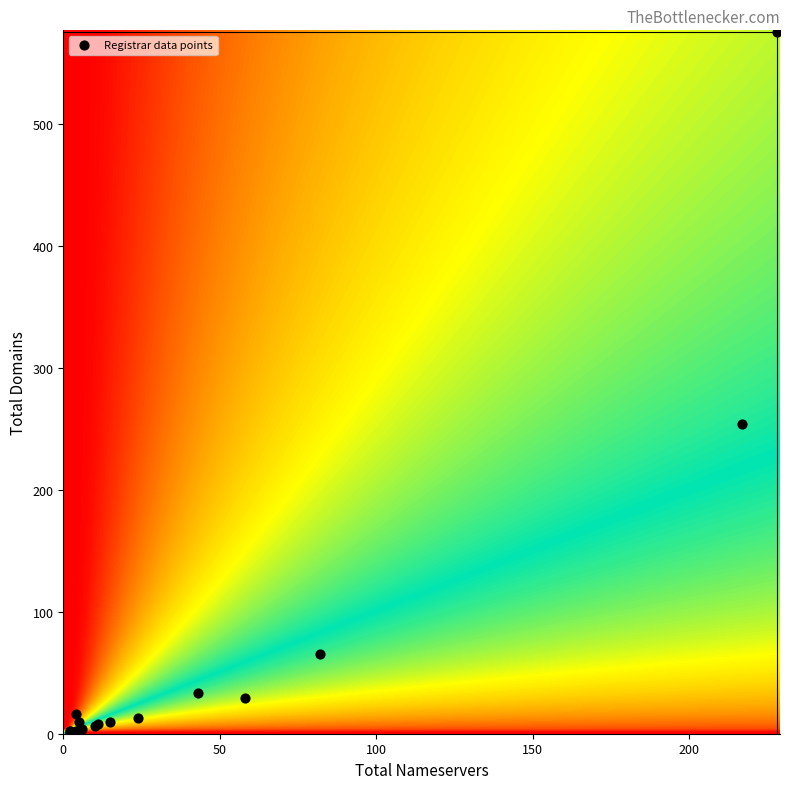

What Y value in the scatter plot is closest to 288?

254